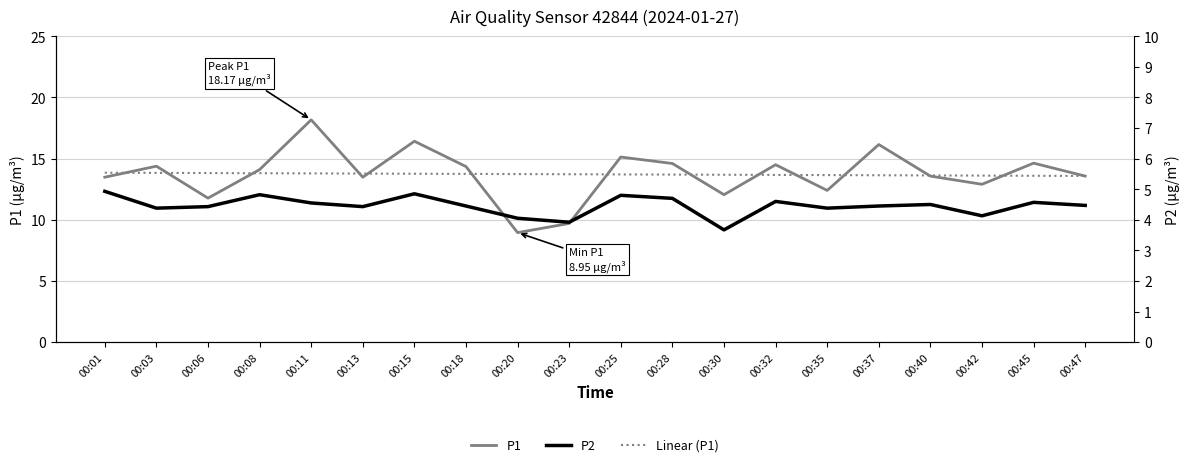

How many values in the P2 series are below 4?

2